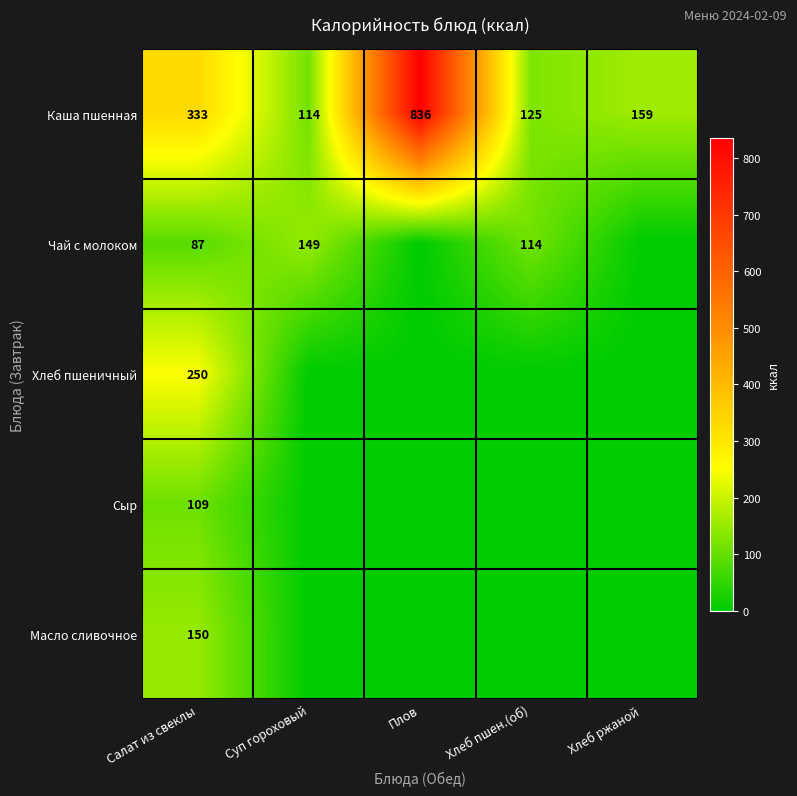

The value of Чай с молоком at Салат из свеклы is 39. True or false?

False